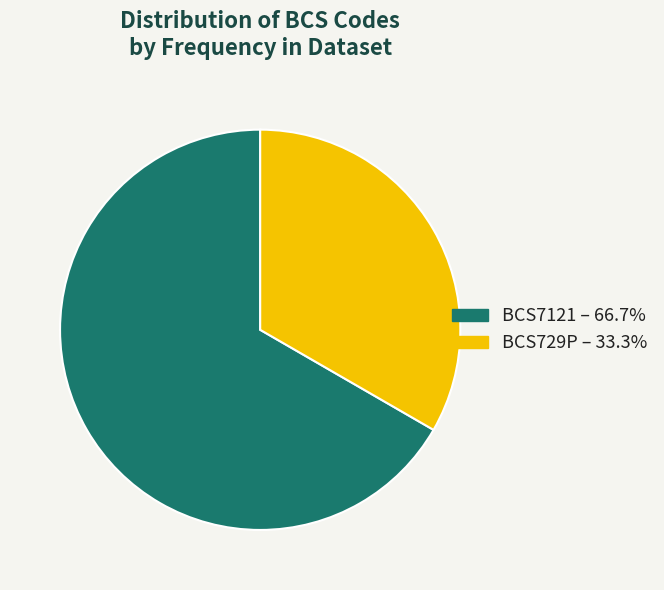

How many segments does this pie chart have?

2